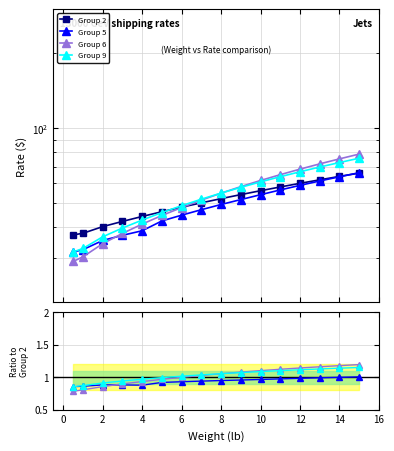

How many distinct data groups are displayed?

4